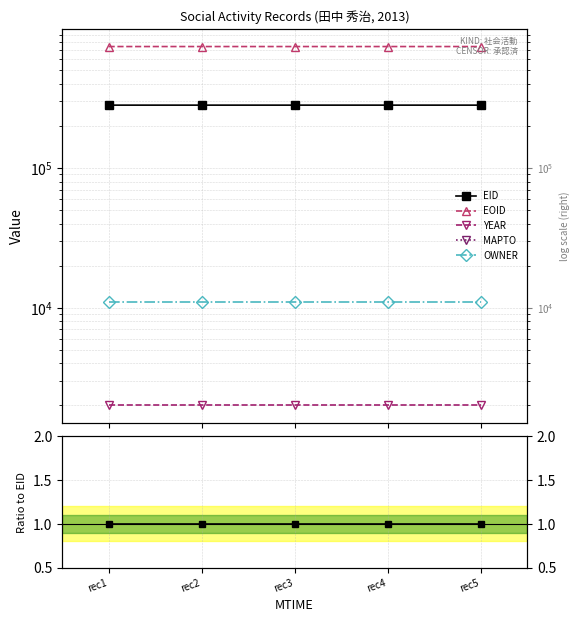

Which category has the highest value across all series?

rec1